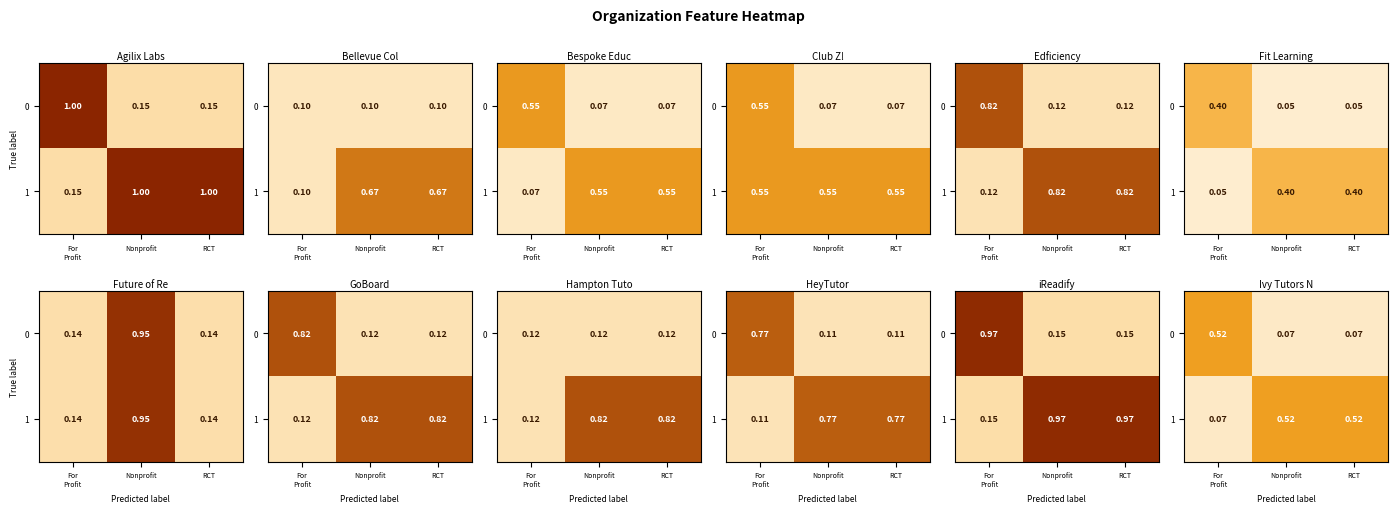

Between Nonprofit and RCT, which is larger?

Nonprofit